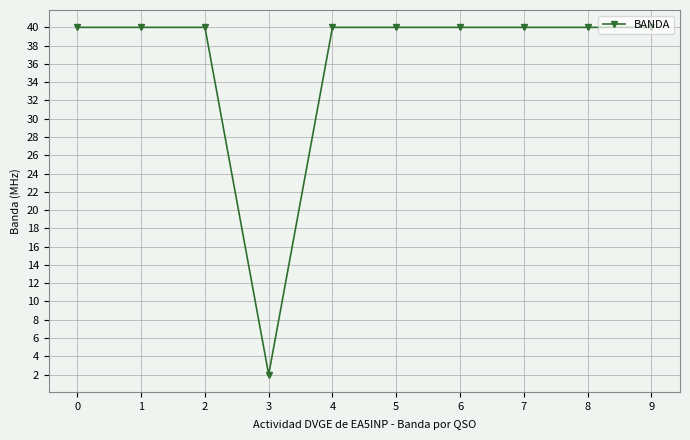

What is the ratio of the value at 8 to the value at 9?

1.0